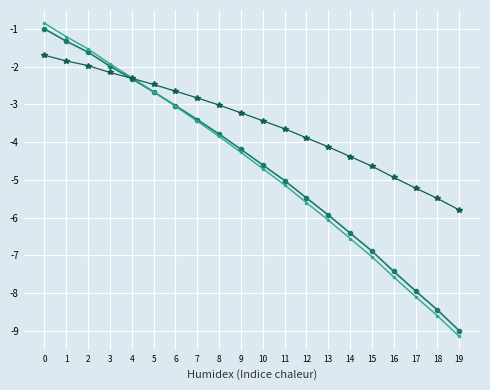

What is the spread (max minus min) of values at 8?

0.8